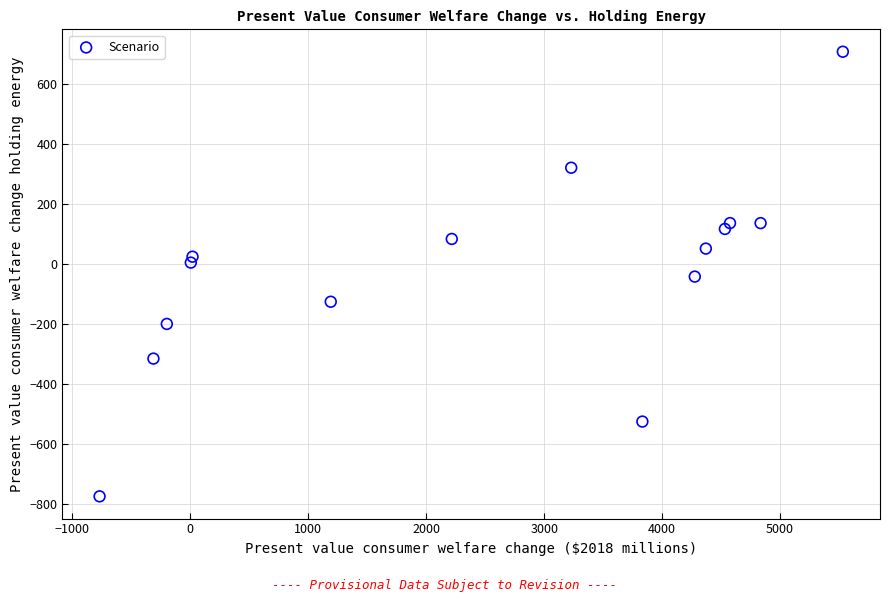

What is the range of X values (max minus min)?

6300.0